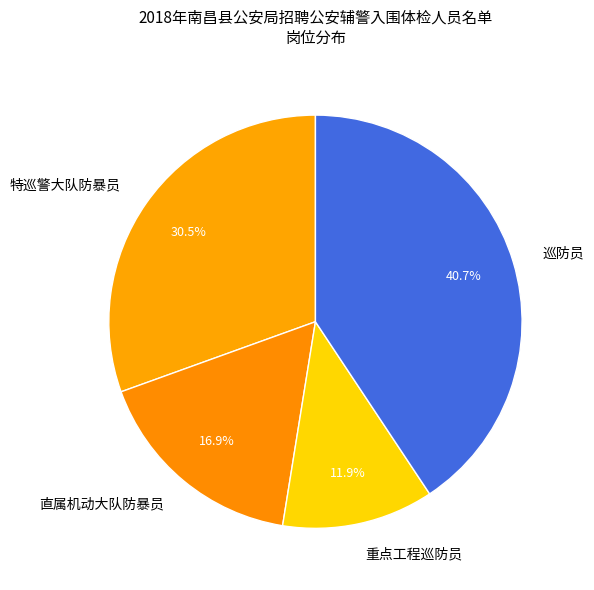

True or false: 特巡警大队防暴员 accounts for 19% of the total.

False